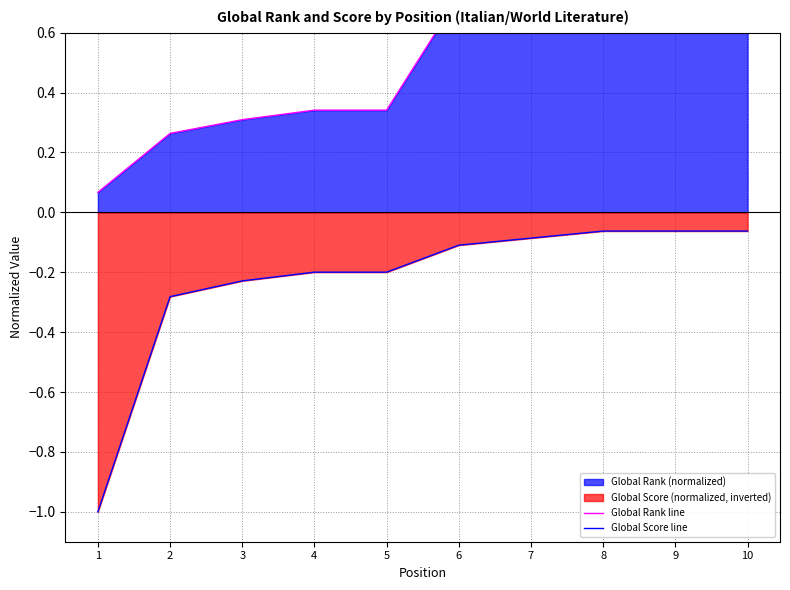

Reading right to left, list all the values displayed in this chart.

Global Rank line: 10=1.0	9=1.0	8=1.0	7=0.9	6=0.7	5=0.3	4=0.3	3=0.3	2=0.3	1=0.1
Global Score line: 10=-0.1	9=-0.1	8=-0.1	7=-0.1	6=-0.1	5=-0.2	4=-0.2	3=-0.2	2=-0.3	1=-1.0